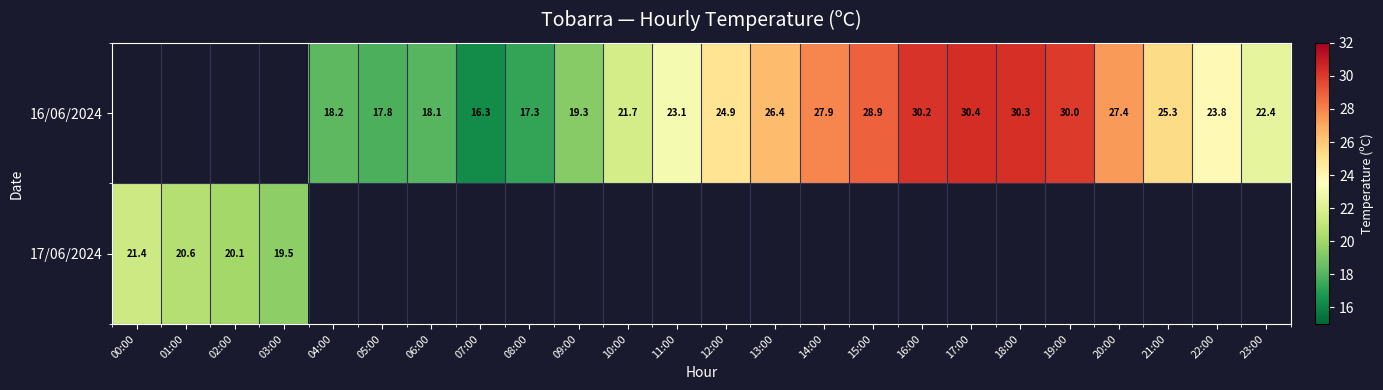

Is it true that 16/06/2024 equals 37.5 at 22:00?

False